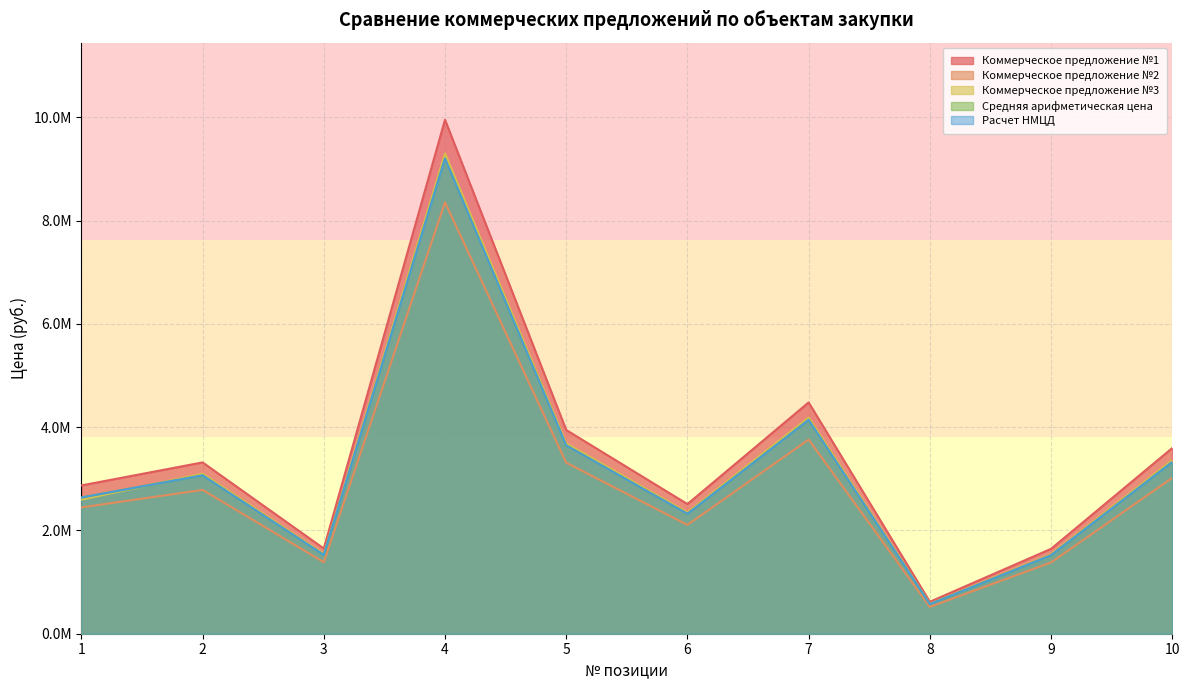

The Коммерческое предложение №3 series shows 1040751.4 at 9. True or false?

False